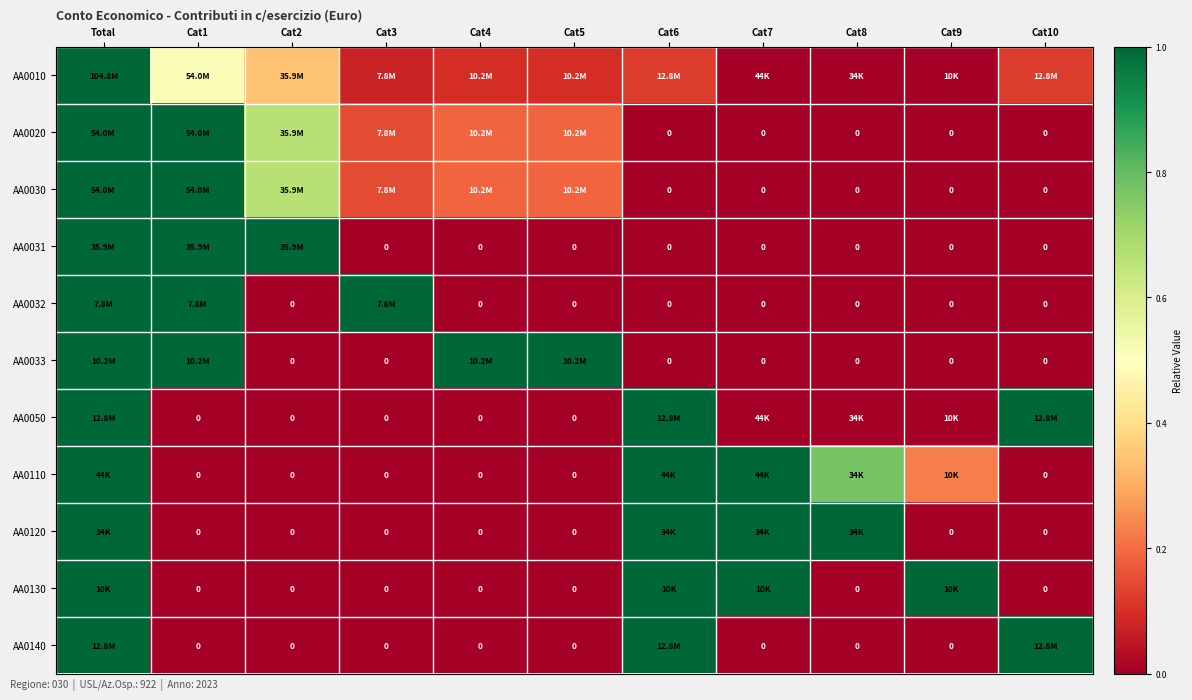

Which category has the highest value in the AA0050 series?

Total